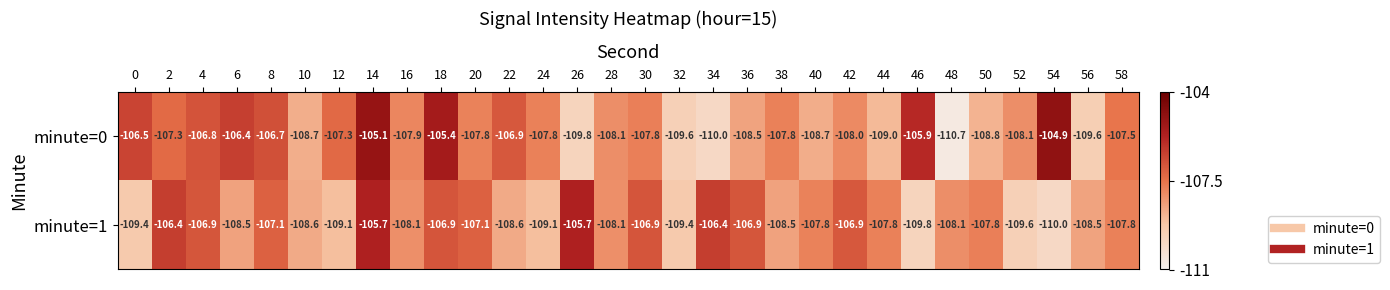

What is the total value across all series at 26?

-215.5